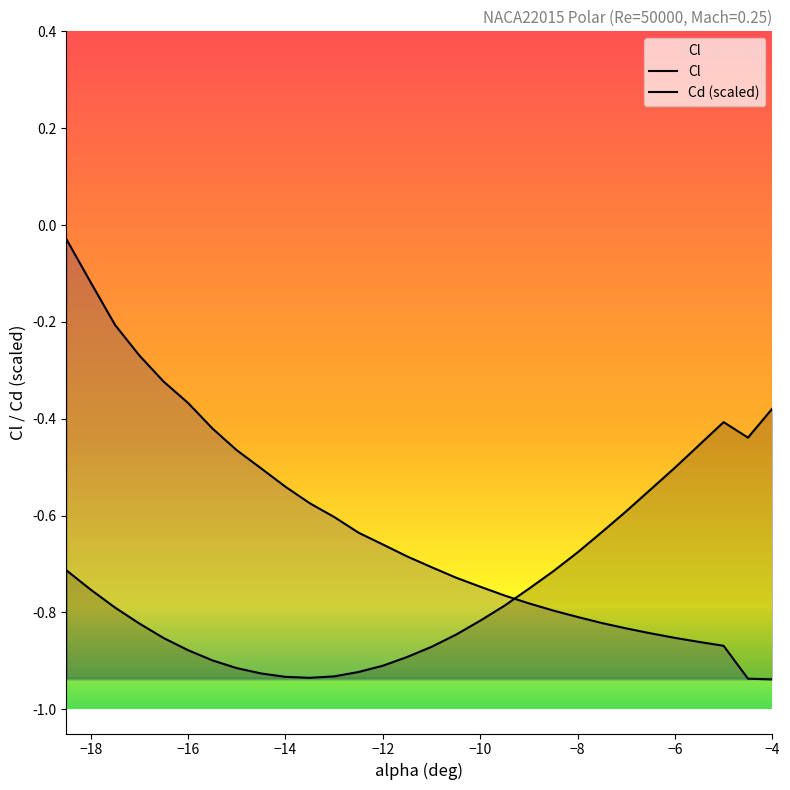

How many lines are shown in the chart?

2